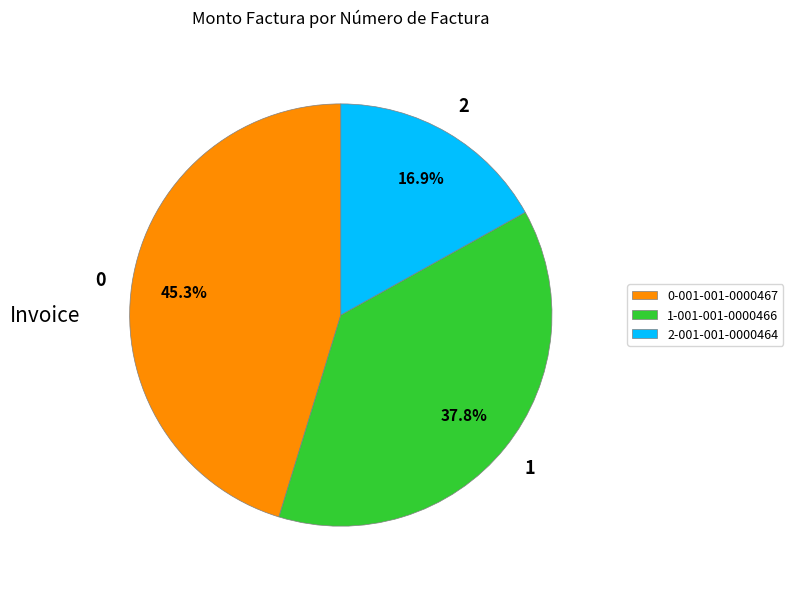

What percentage do 2-001-001-0000464 and 0-001-001-0000467 together represent?

62.2%